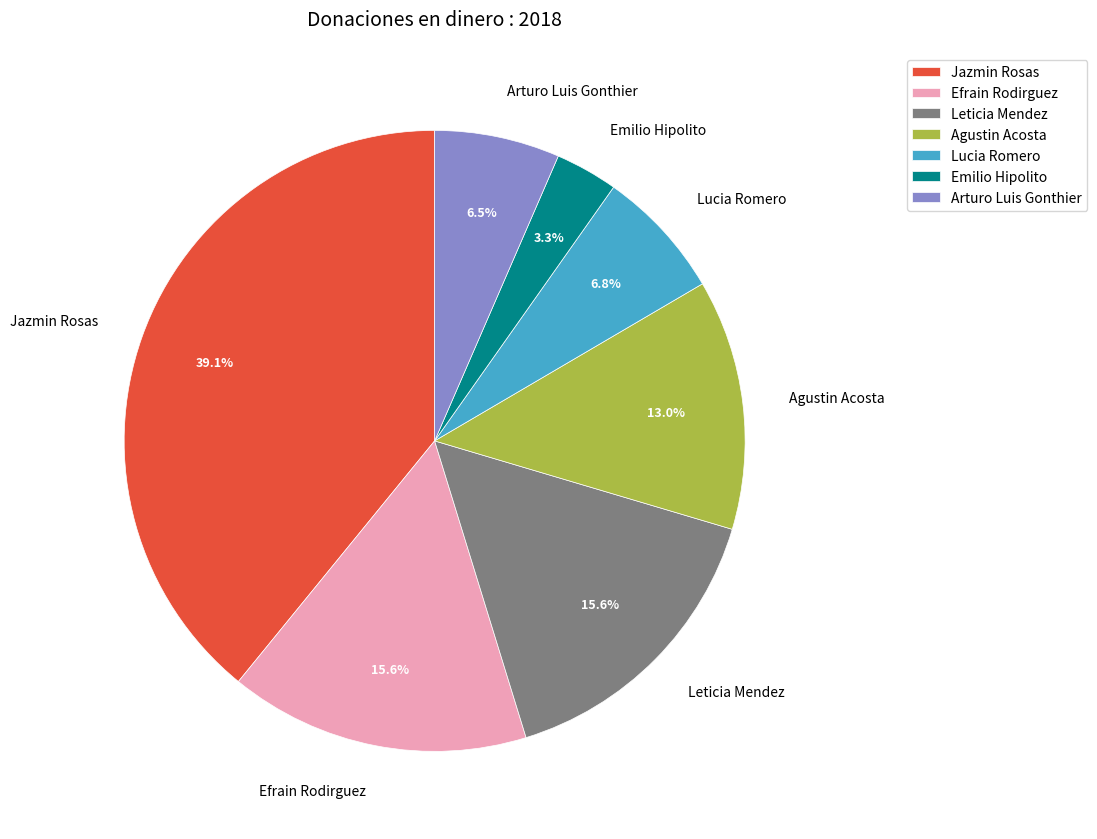

Is it true that Agustin Acosta is 13% of the pie?

True